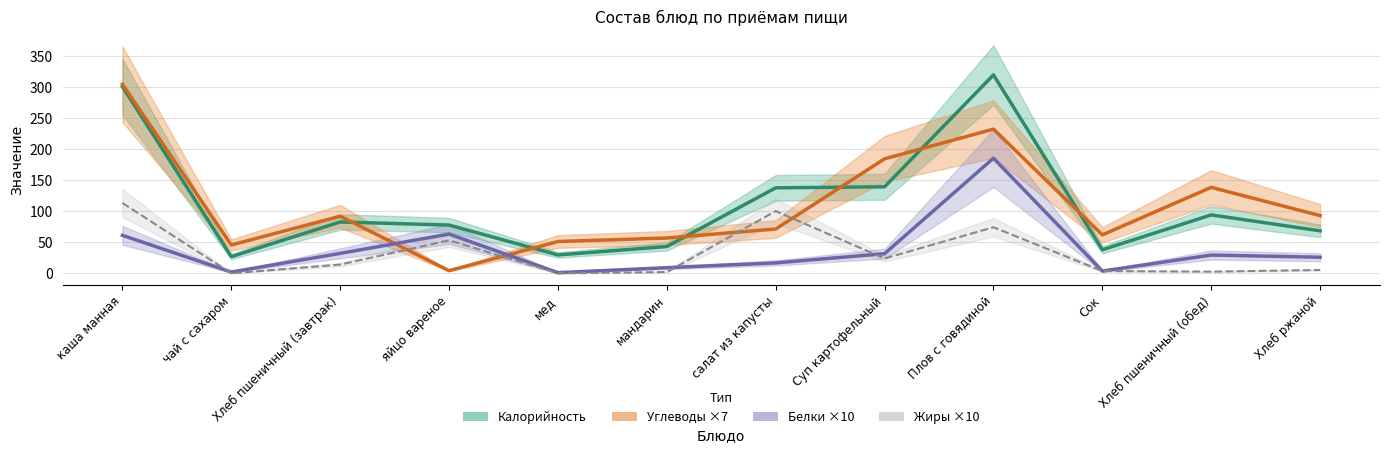

Rank the series by their maximum value, from highest to lowest.

Калорийность, Углеводы ×7, Белки ×10, Жиры ×10